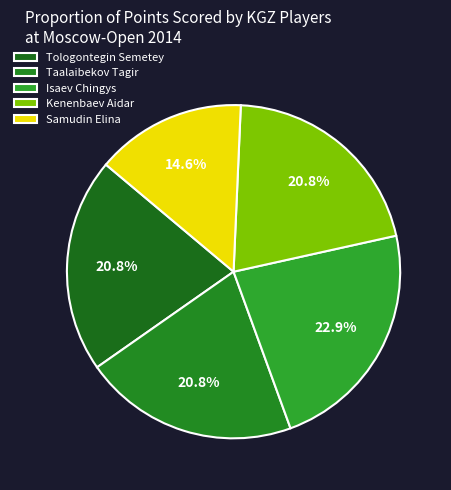

How many slices are in this pie chart?

5